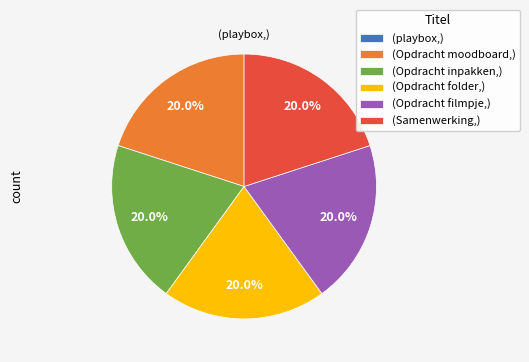

Combined, what portion of the pie is (Opdracht filmpje,) and (Opdracht moodboard,)?

40.0%